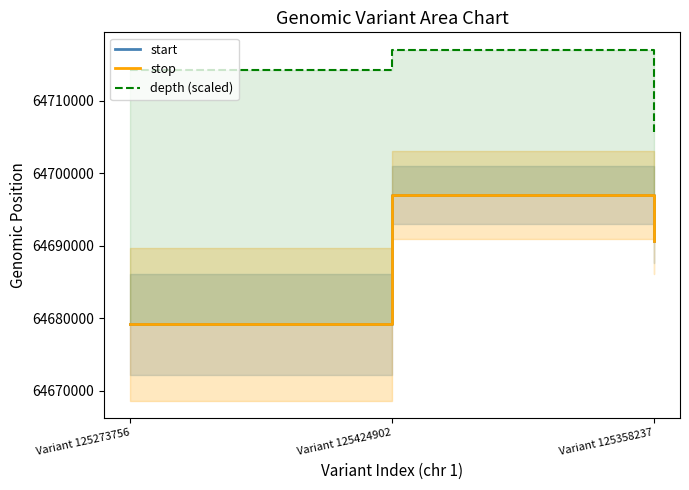

How many depth (scaled) values are between 64705623 and 64716995?

3